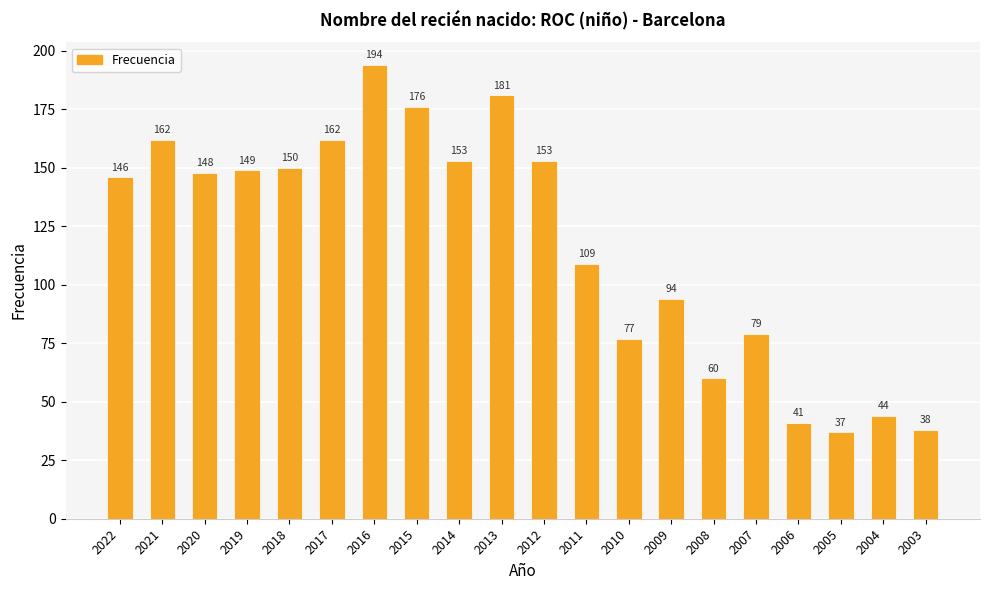

Where does the data first go above 148?

2021